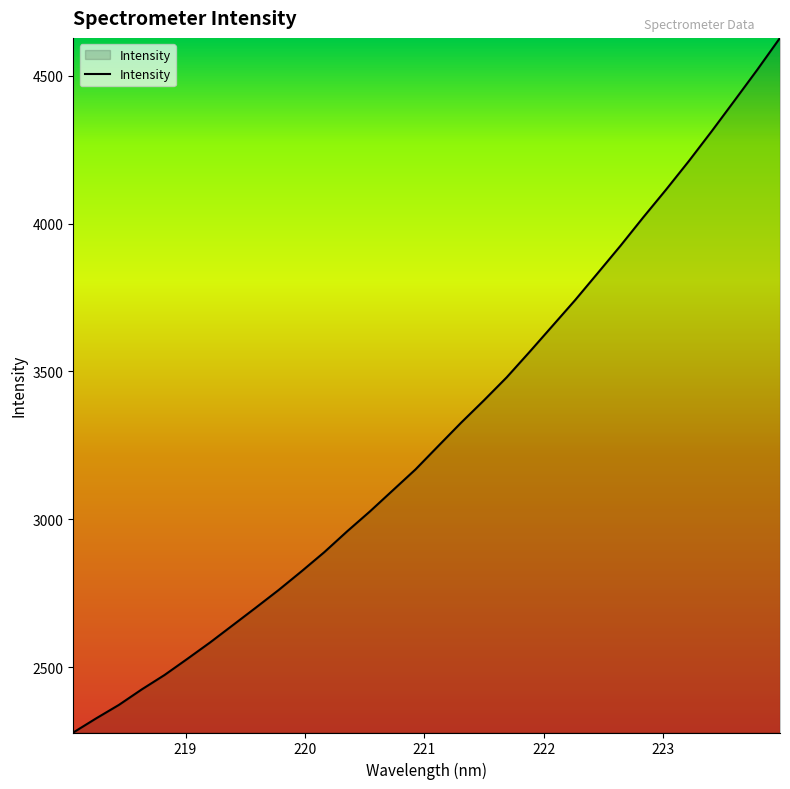

What is the average value?

3295.4